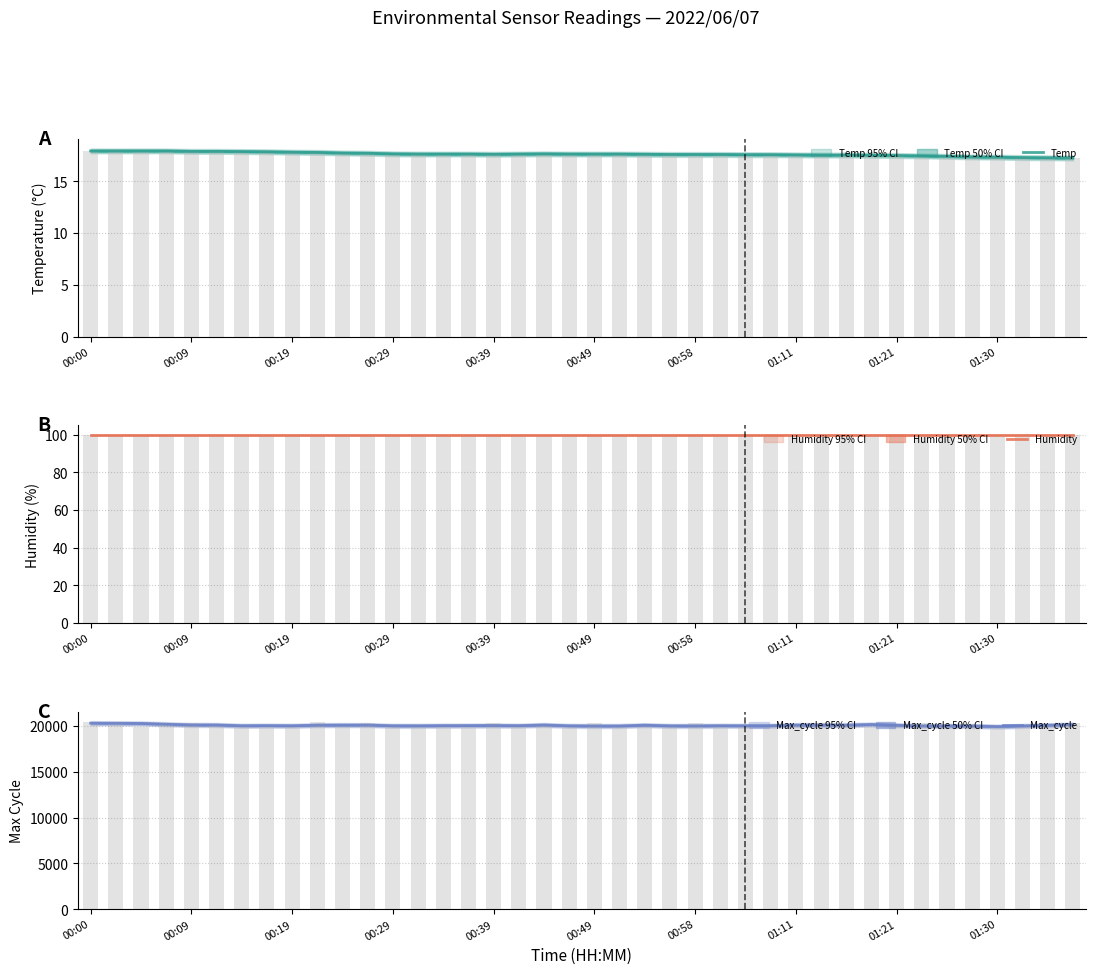

At which label does Temp reach its peak?

00:00